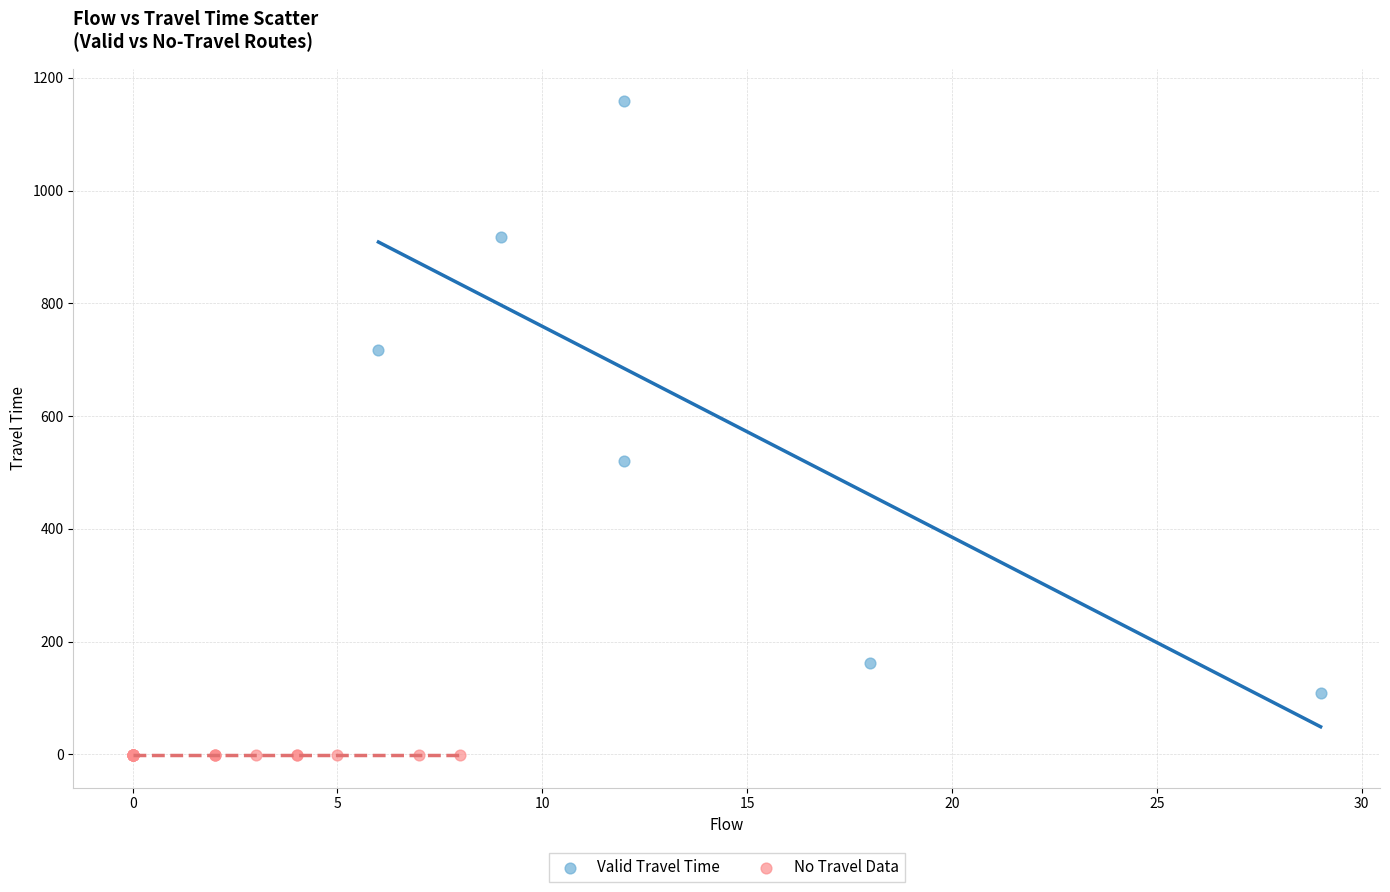

Which series reaches the maximum Y coordinate?

Valid Travel Time